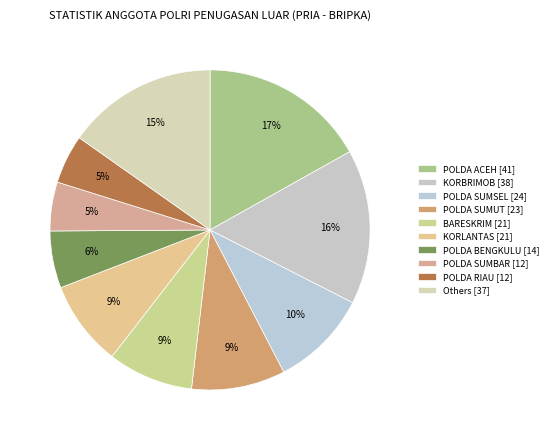

Count the number of slices in the pie.

10